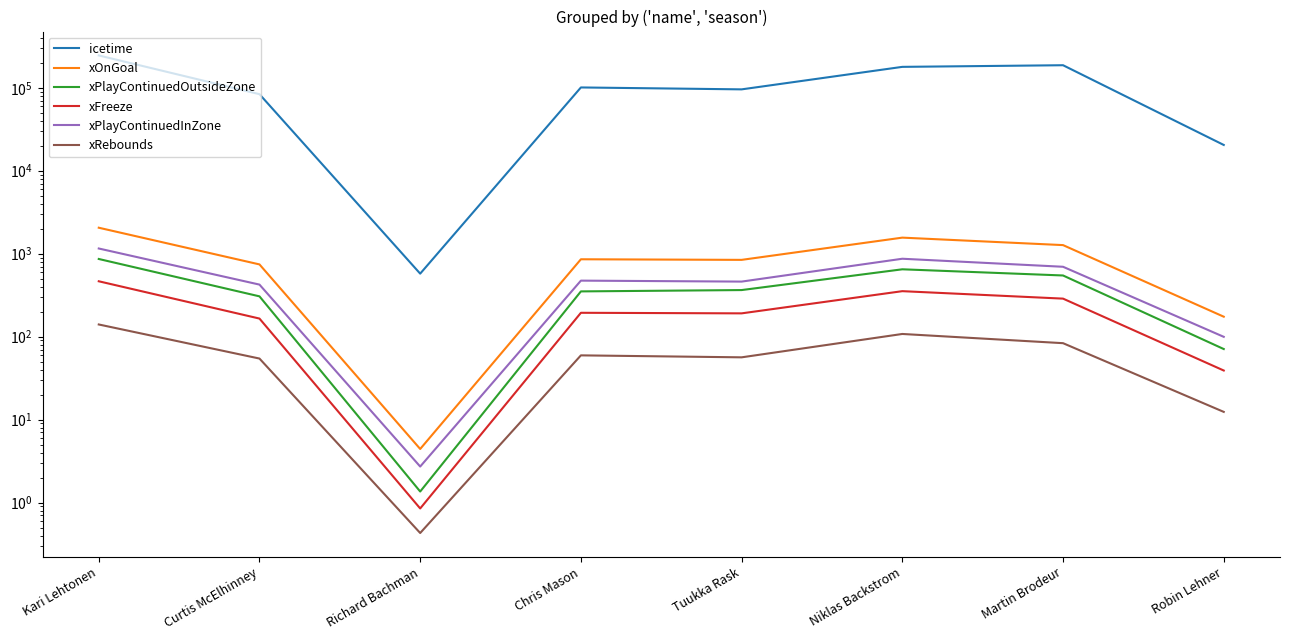

Which series has the largest range (max minus min)?

icetime